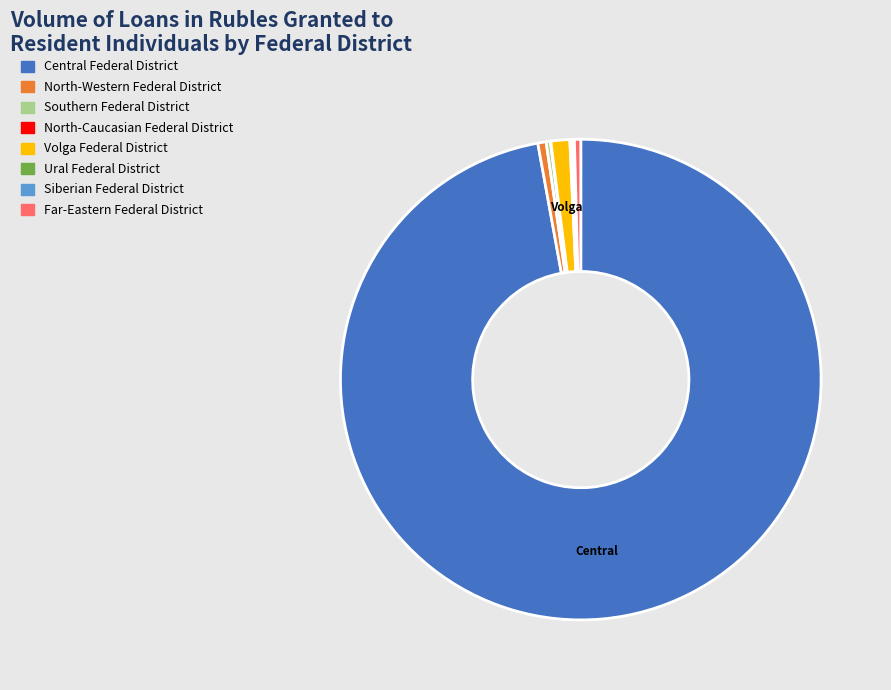

Which slice is the largest?

Central Federal District